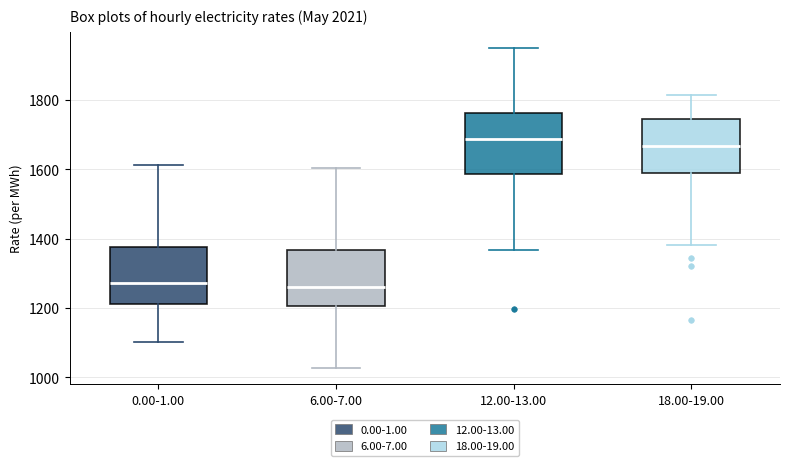

Reading left to right, transcribe this box plot: for each box, give where its median line is, the range the box spans, and where its two whiskers end, as read against the y-axis. The values are not printed on the chart, so give them approximately, as read against the axis.

0.00-1.00: median 1280, box 1220 to 1380, whiskers 1100 to 1620
6.00-7.00: median 1260, box 1200 to 1360, whiskers 1020 to 1600
12.00-13.00: median 1680, box 1580 to 1760, whiskers 1360 to 1940
18.00-19.00: median 1660, box 1580 to 1740, whiskers 1380 to 1820